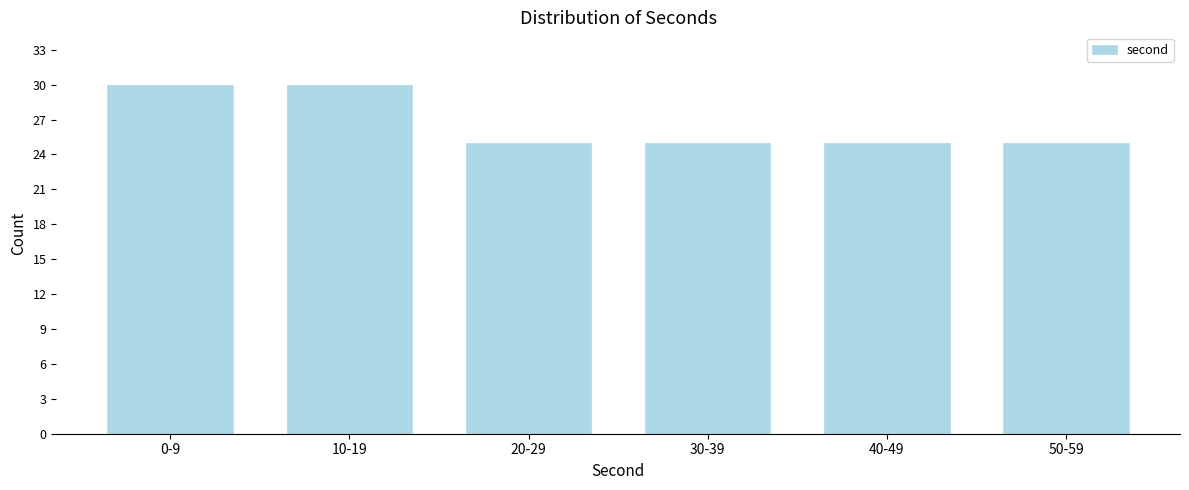

Reading left to right, extract all data points from this chart.

30	30	25	25	25	25